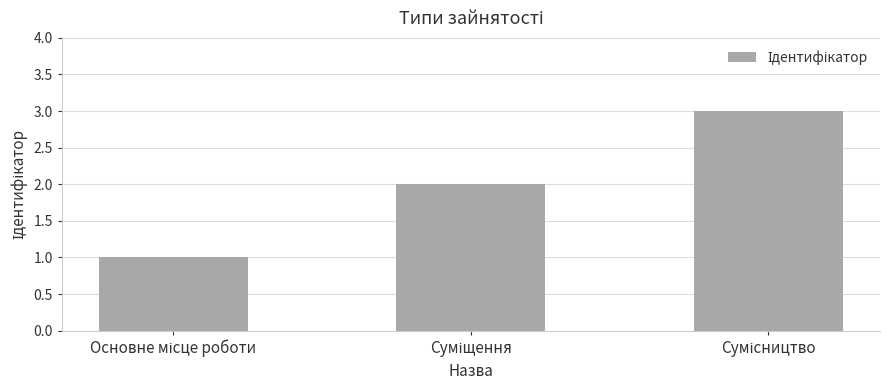

What is the greatest value displayed?

3